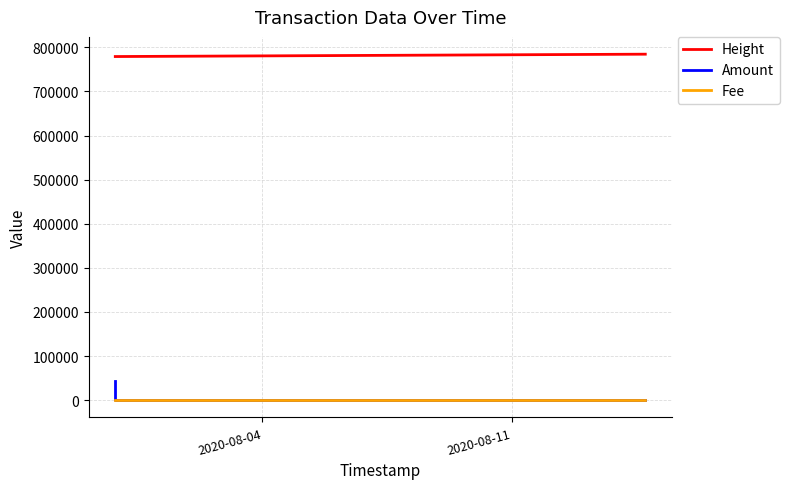

True or false: Amount and Height intersect in this chart.

False